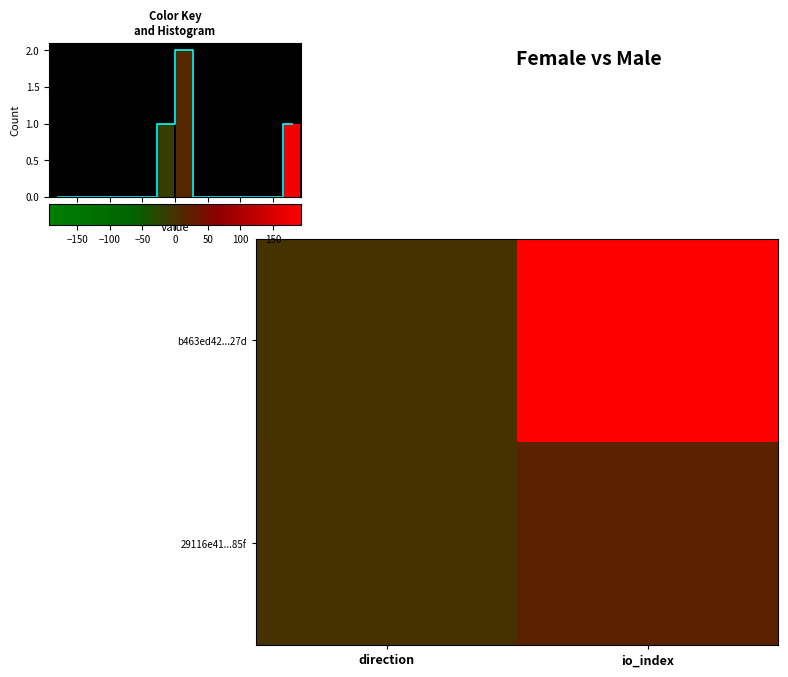

How many data points in b463ed42...27d are less than 193?

1